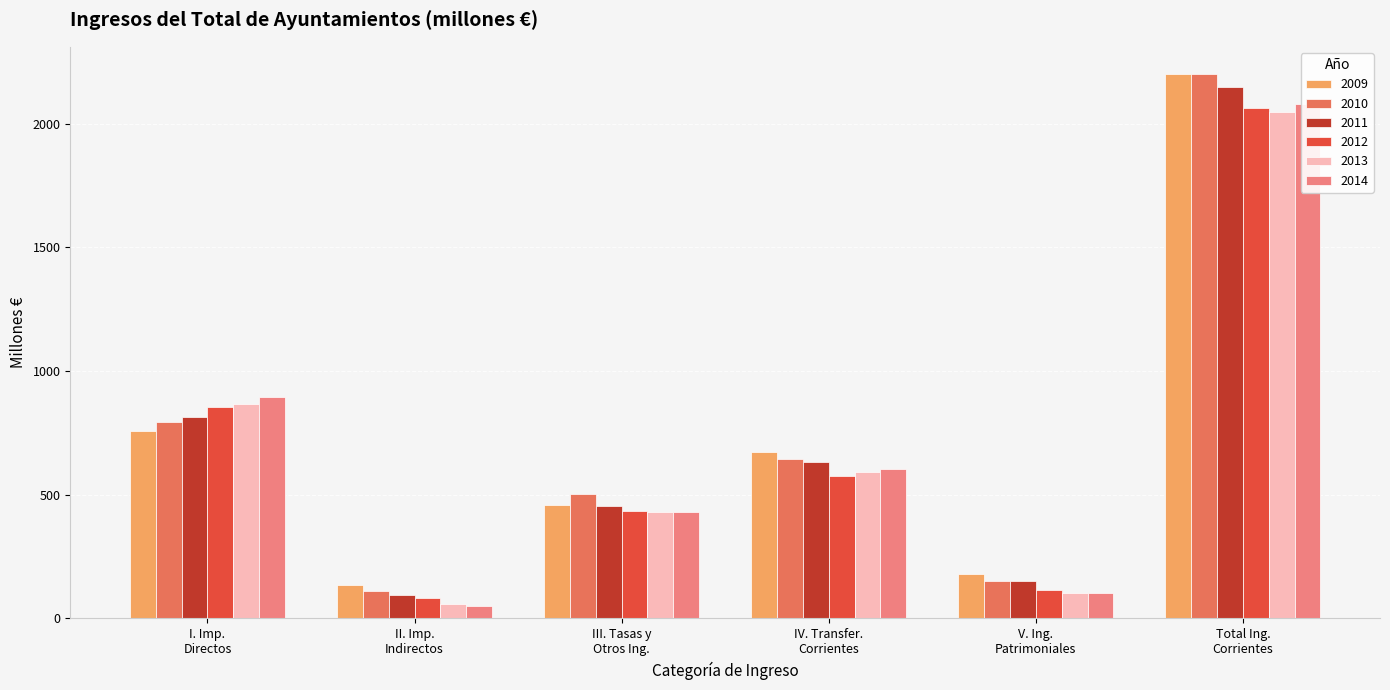

Is the value of 2010 at II. Imp. Indirectos greater than the value of 2014 at II. Imp. Indirectos?

Yes